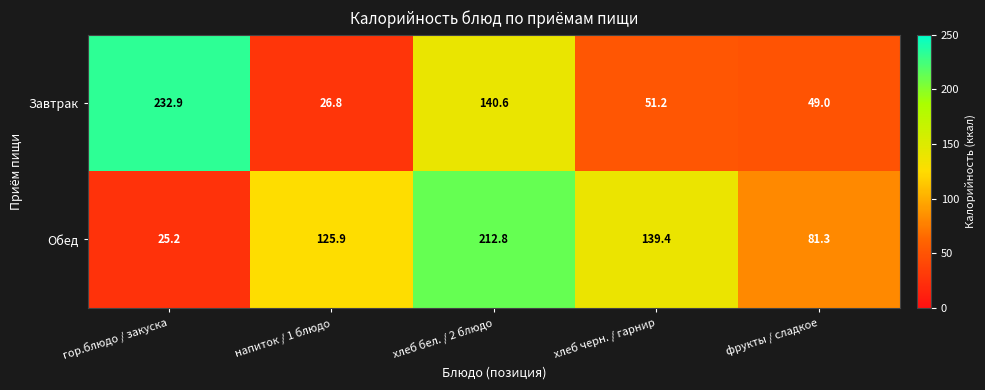

How many distinct data groups are displayed?

2